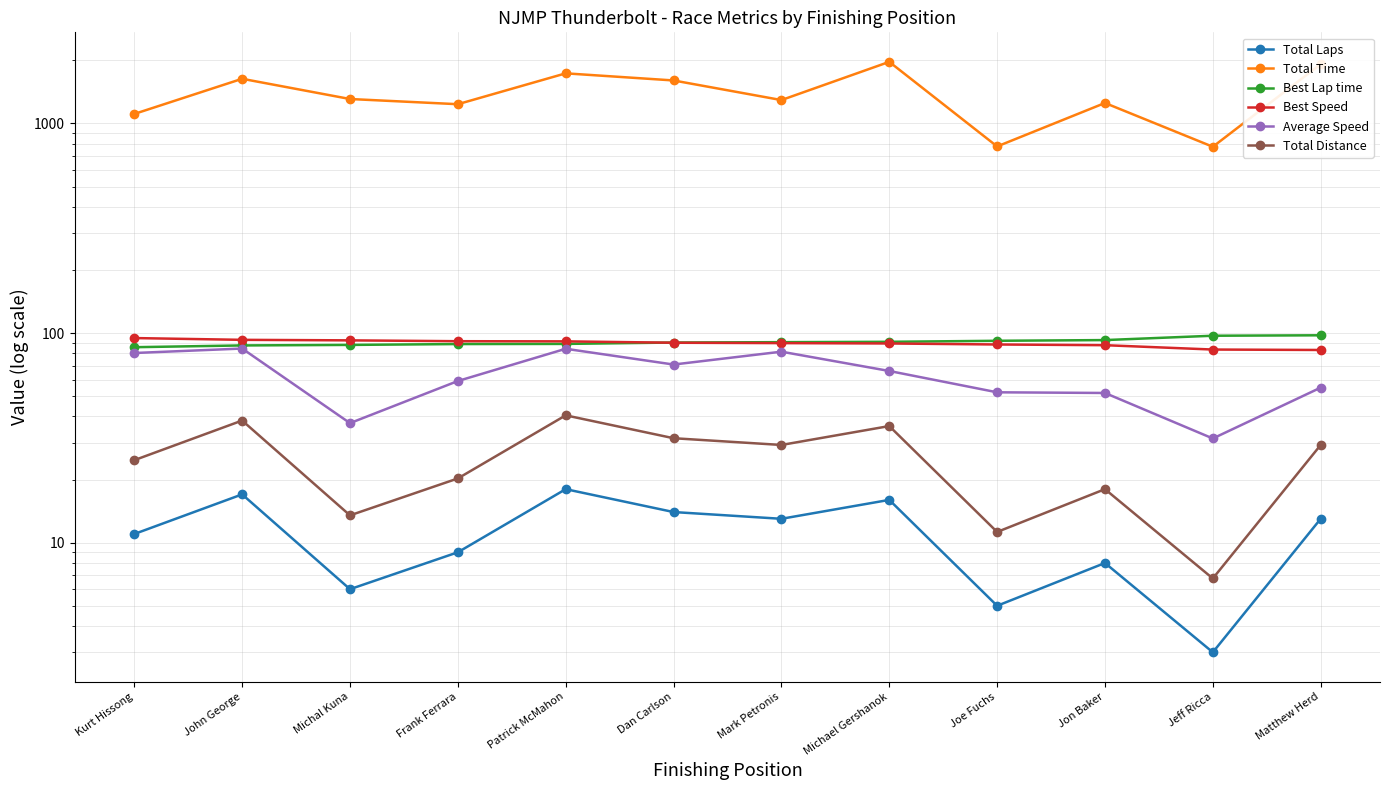

Rank the categories by Average Speed value from lowest to highest.

Jeff Ricca, Michal Kuna, Jon Baker, Joe Fuchs, Matthew Herd, Frank Ferrara, Michael Gershanok, Dan Carlson, Kurt Hissong, Mark Petronis, Patrick McMahon, John George